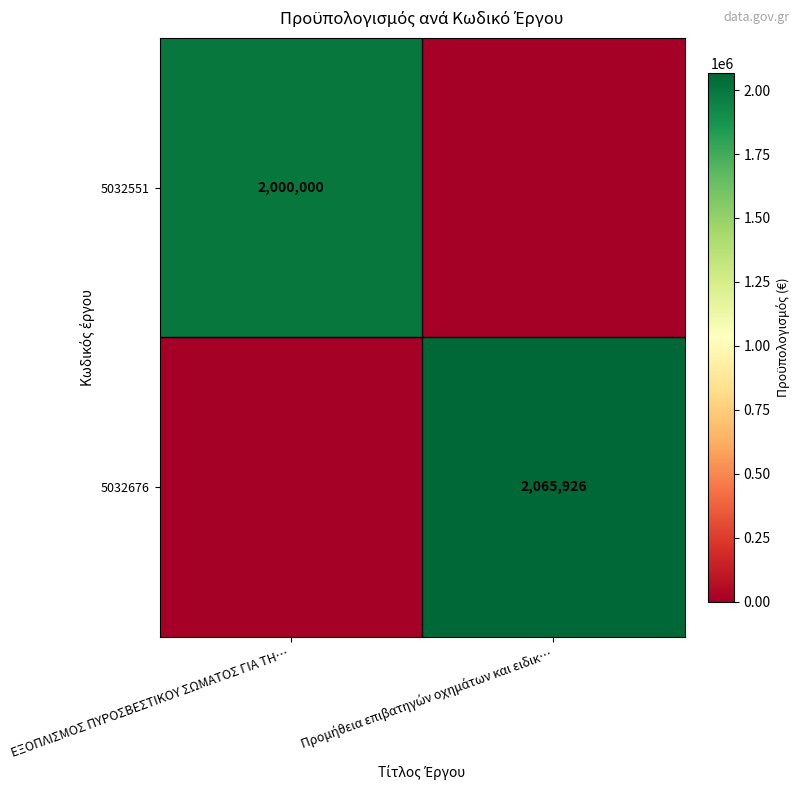

What is the maximum value shown in the chart?

2065926.1